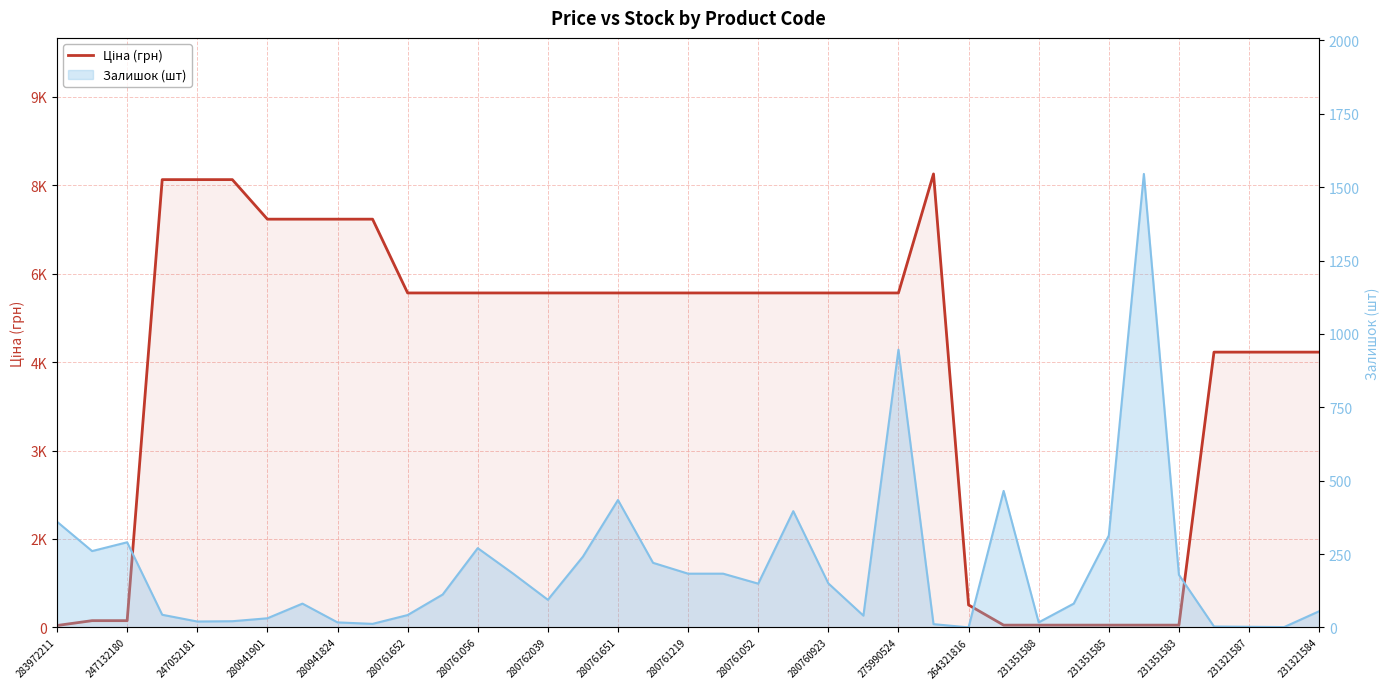

The value of Залишок (шт) at 20 is 202.6. True or false?

False